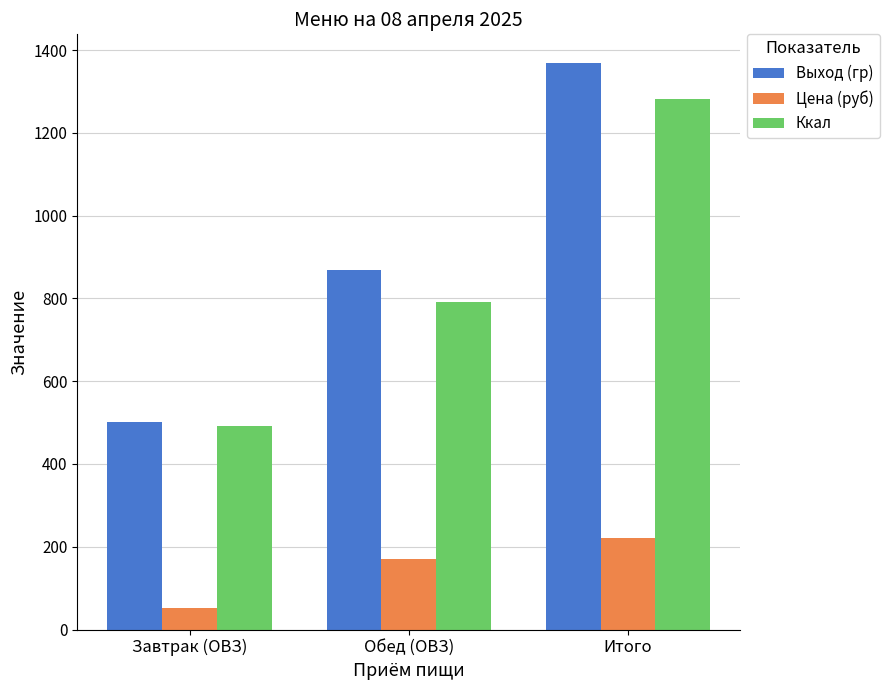

The value of Цена (руб) at Итого is 222.0. True or false?

True